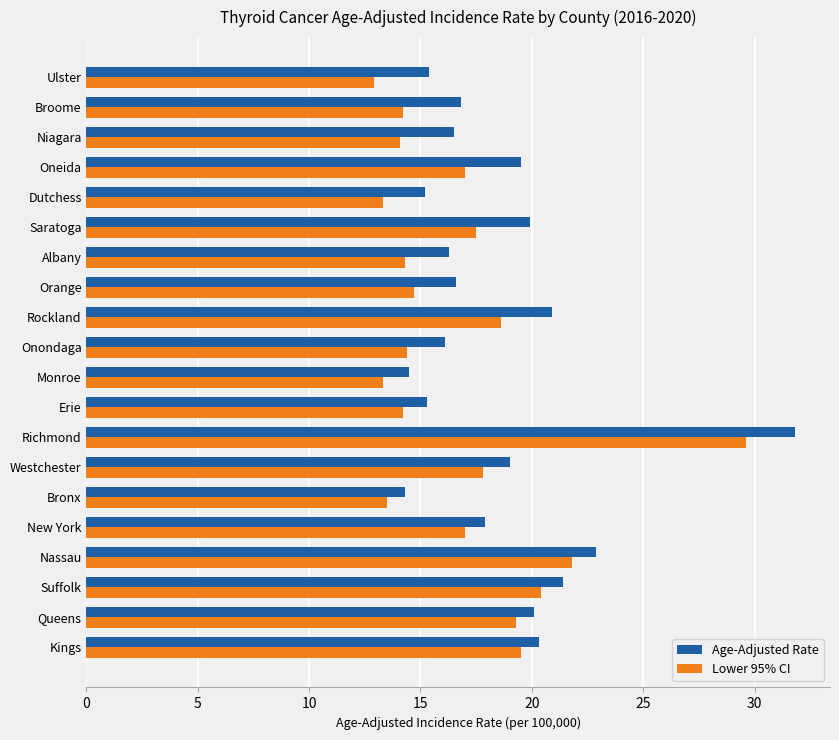

Which label corresponds to the smallest value in the chart?

Ulster